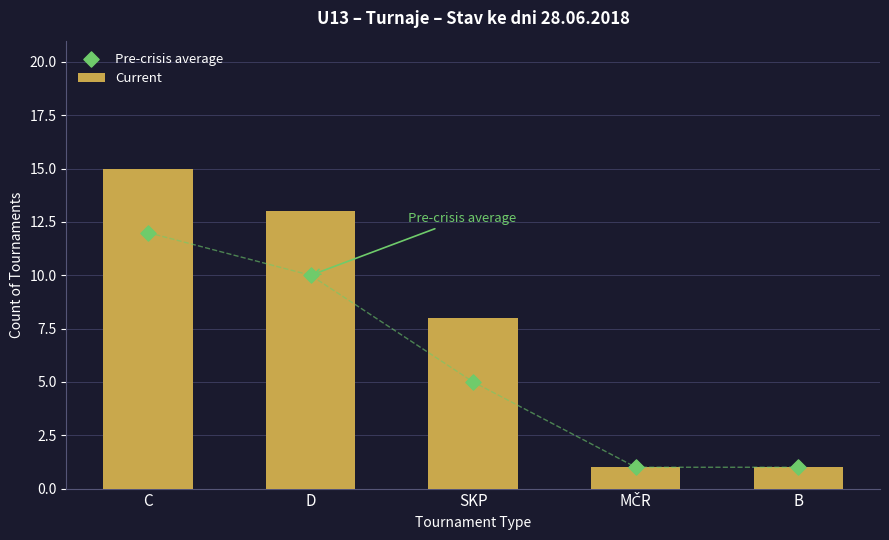

What are all the series names shown in the legend?

Current, Pre-crisis average